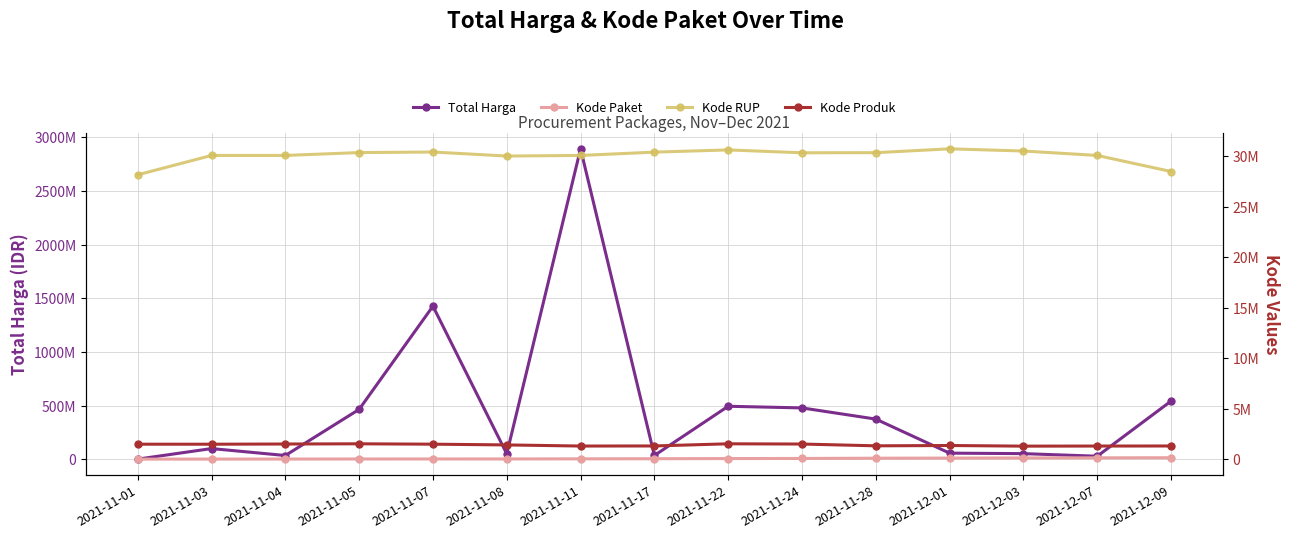

How many interior local valleys does the Kode RUP series have?

2